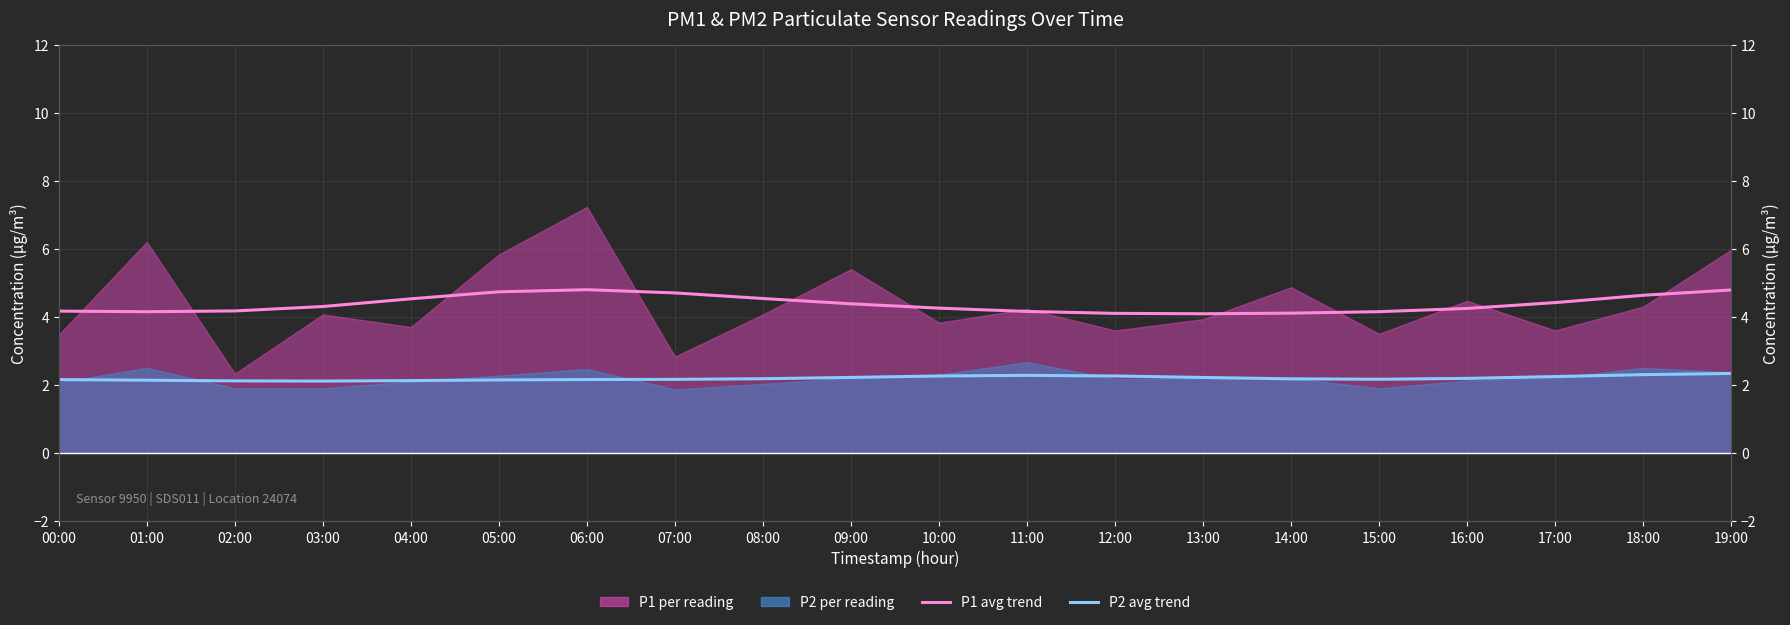

What is the difference between the P2 avg trend values at 19:00 and 08:00?

0.2